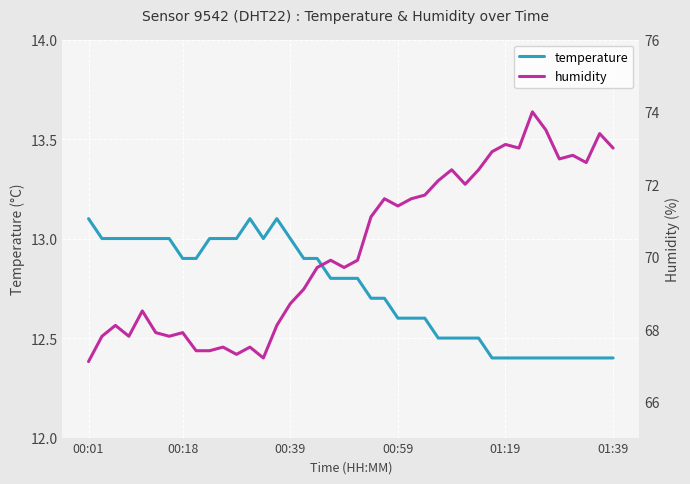

True or false: humidity and temperature intersect in this chart.

False